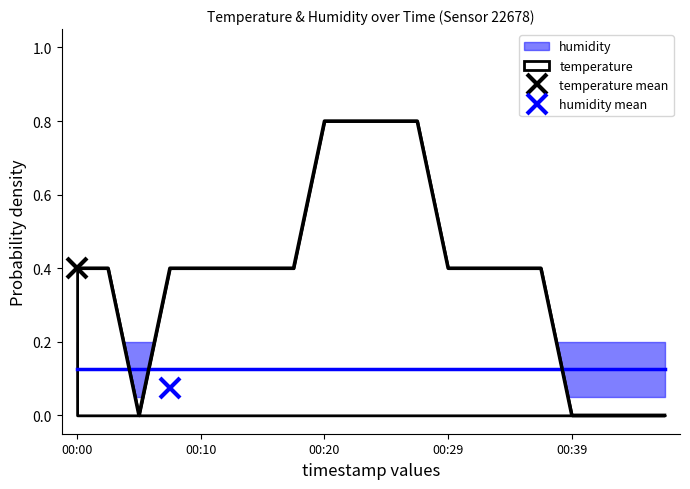

List the labels in order of value, largest first.

00:20, 00:22, 00:24, 00:27, 00:00, 00:03, 00:07, 00:10, 00:12, 00:15, 00:17, 00:29, 00:32, 00:34, 00:37, 00:05, 00:39, 00:41, 00:44, 00:46